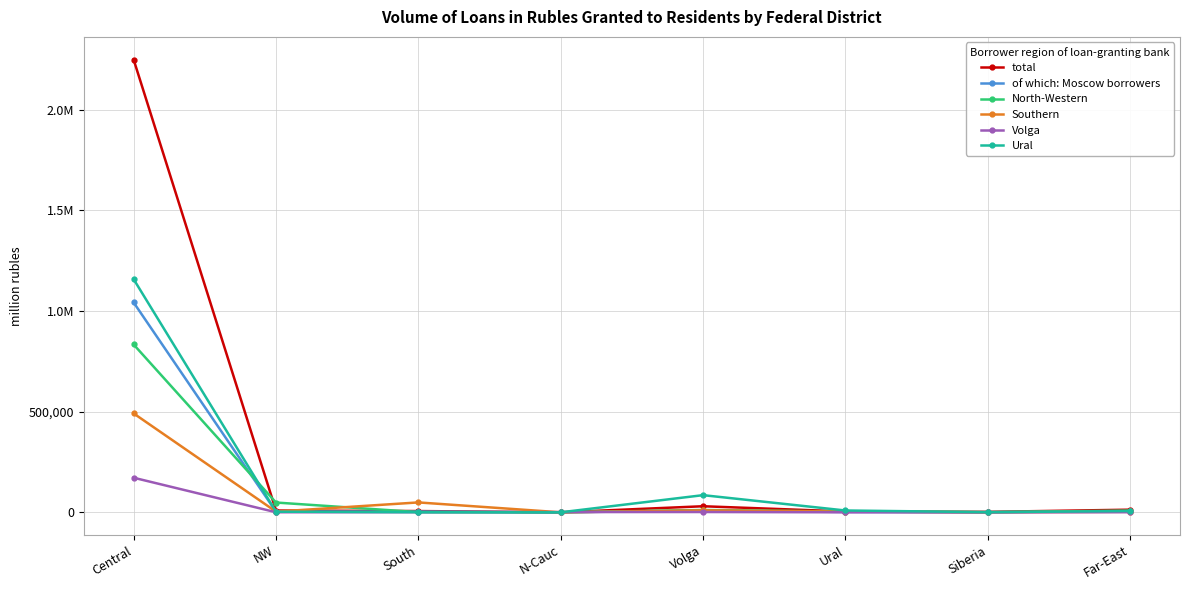

Rank the series by their maximum value, from highest to lowest.

total, Ural, of which: Moscow borrowers, North-Western, Southern, Volga